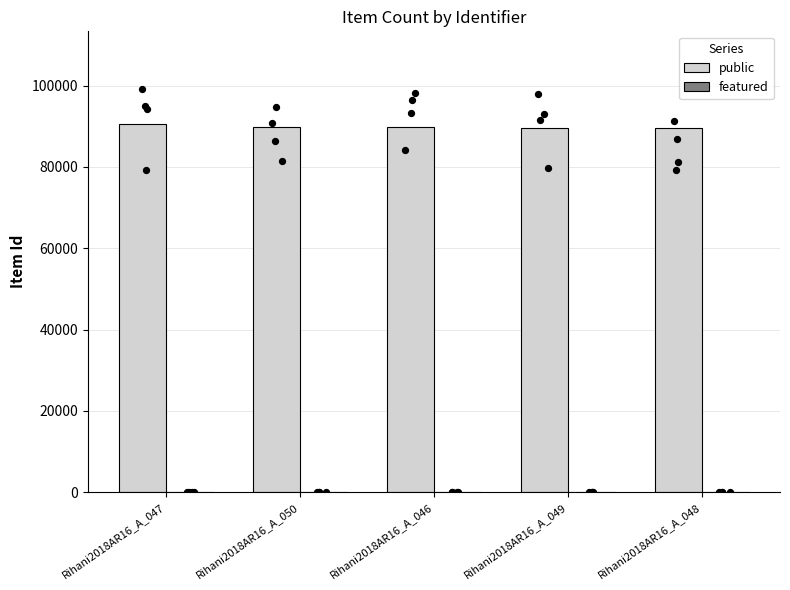

At which category is the sum across all series the highest?

Rihani2018AR16_A_047